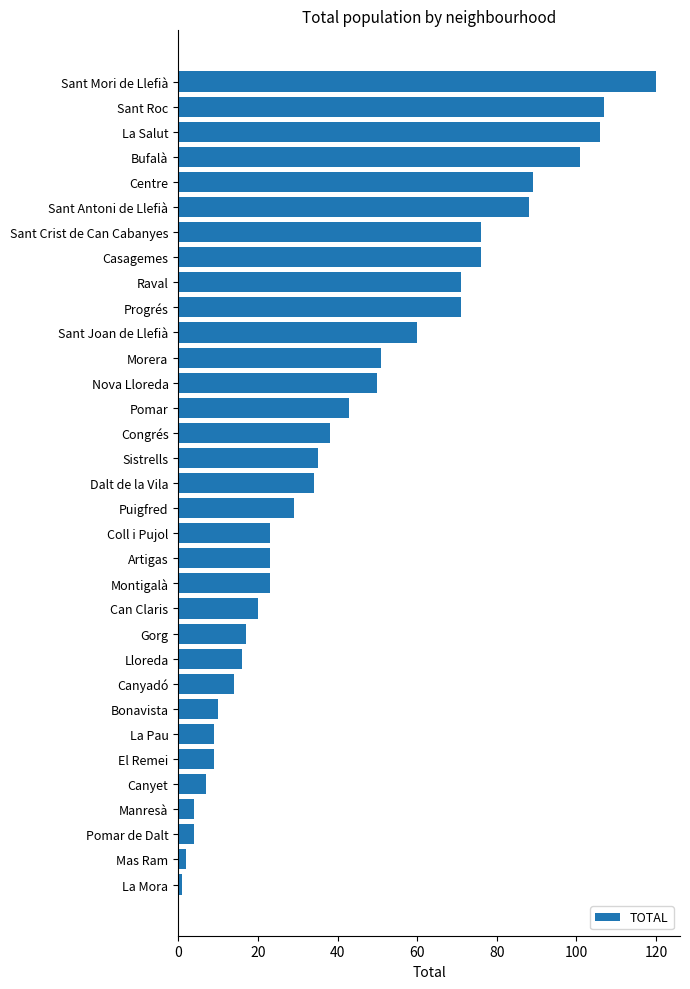

Is it true that the value at Puigfred is 29?

True